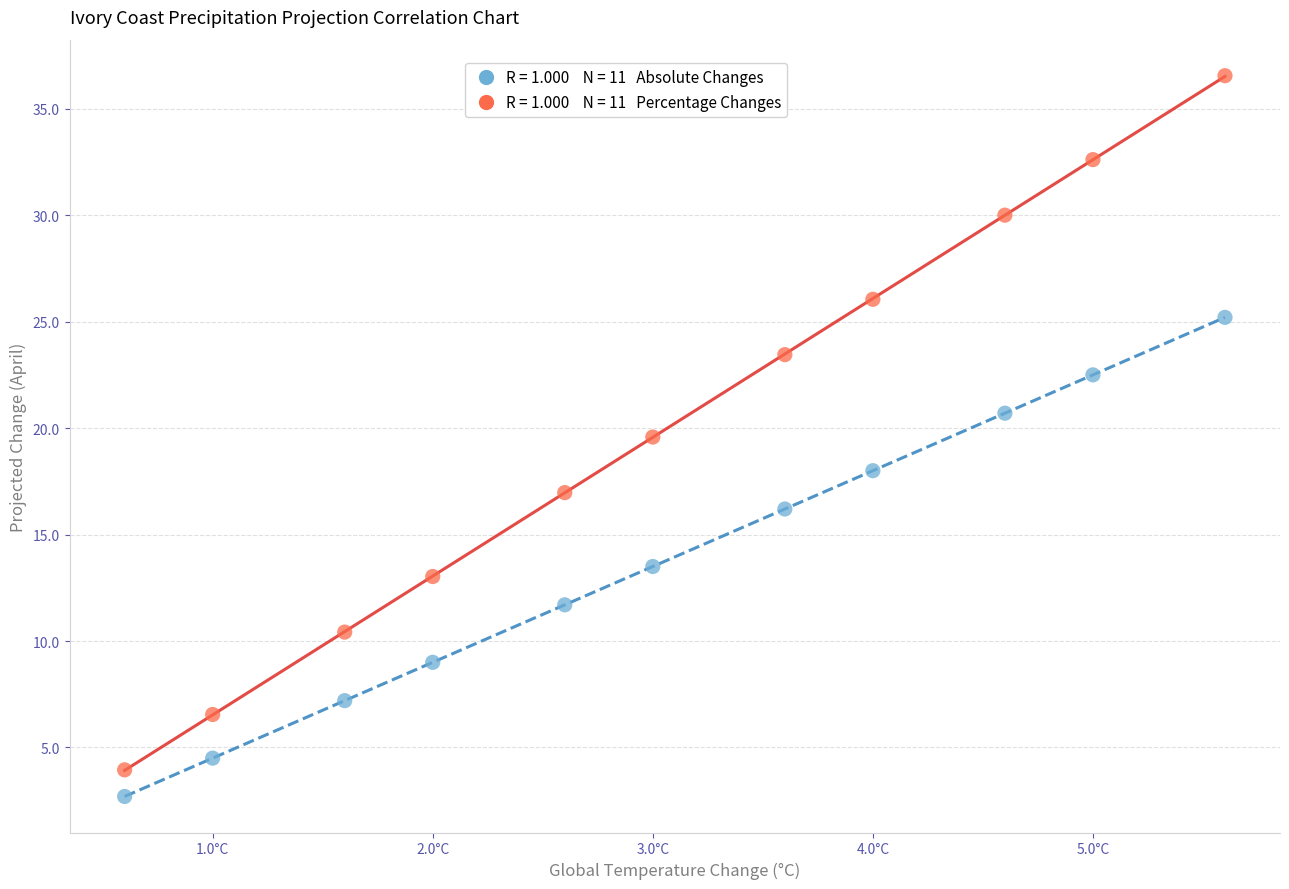

Across all series, what Y value is closest to 19?

19.6